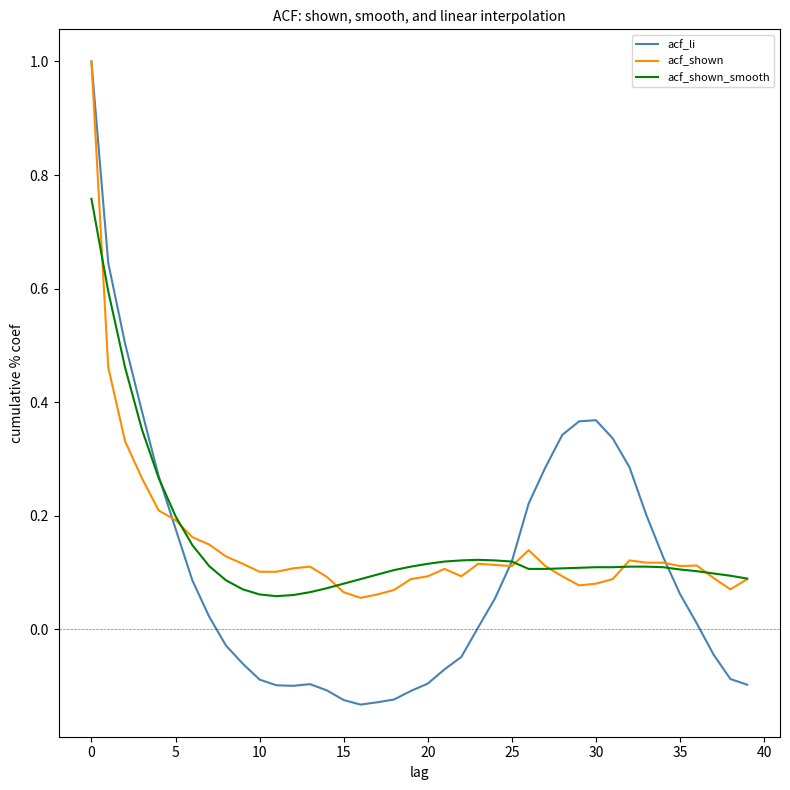

What is the maximum value for acf_shown?

1.0